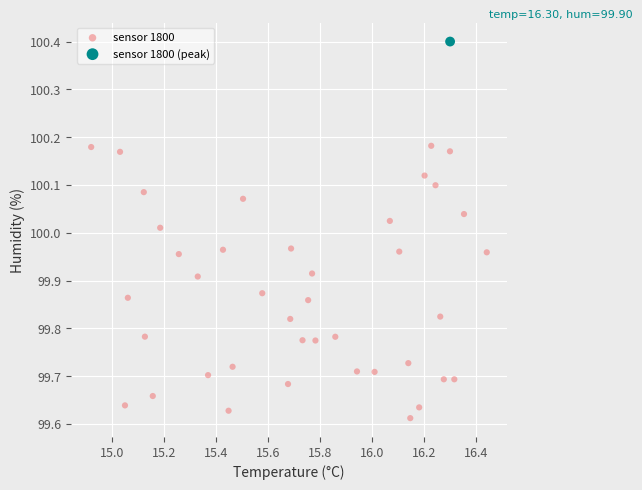

What are all the series names shown in the legend?

sensor 1800, sensor 1800 (peak)